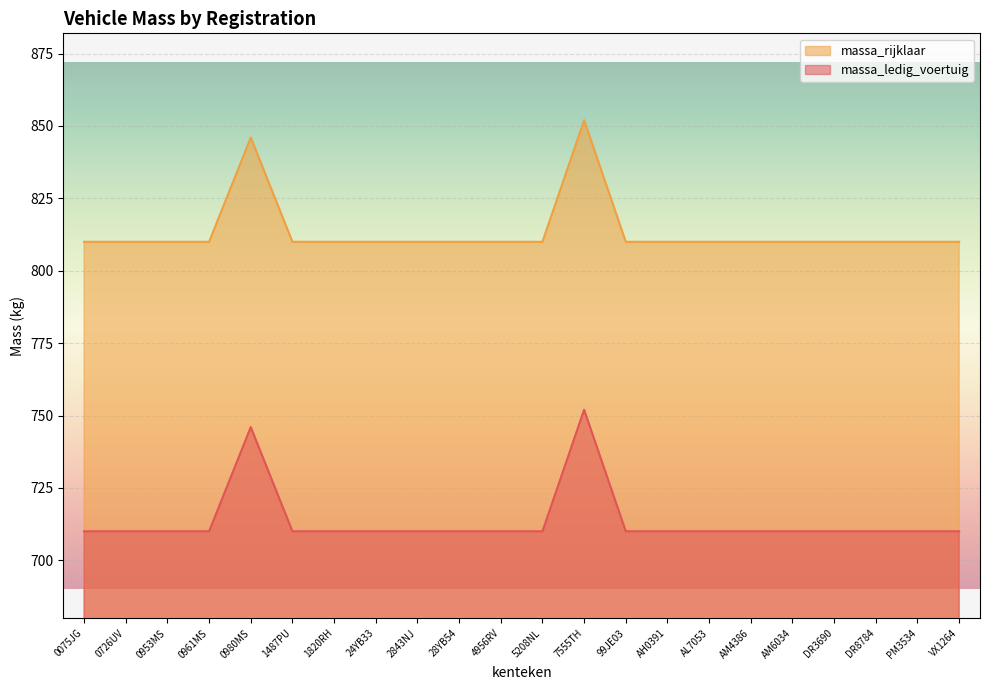

What are all the series names shown in the legend?

massa_rijklaar, massa_ledig_voertuig